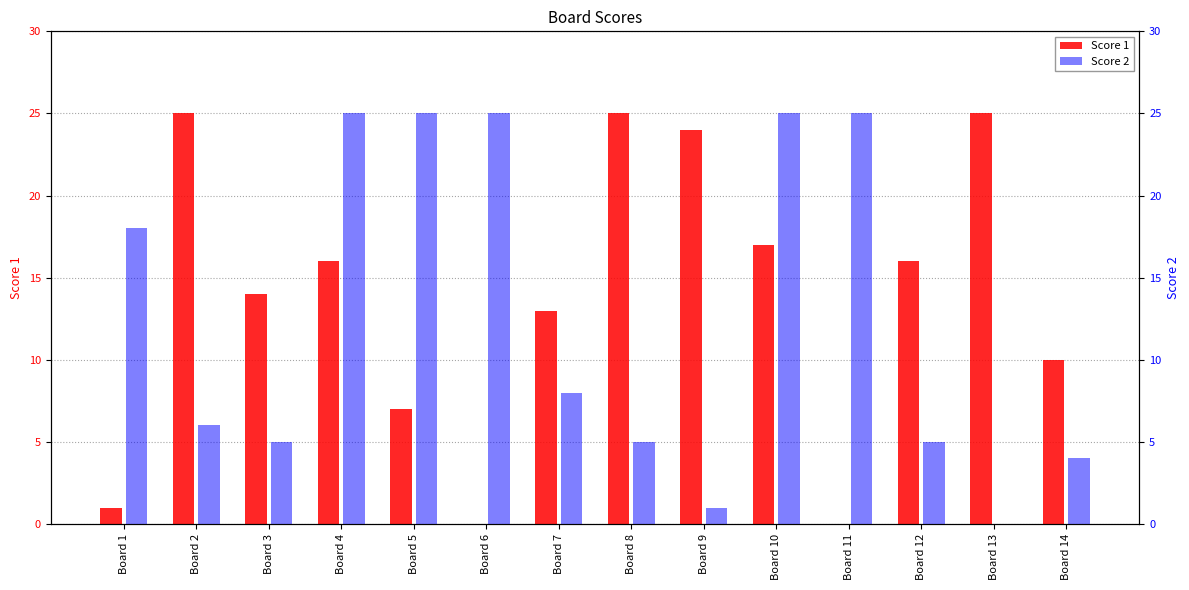

What is the value of the Score 2 bar at the 3rd from the left?

5